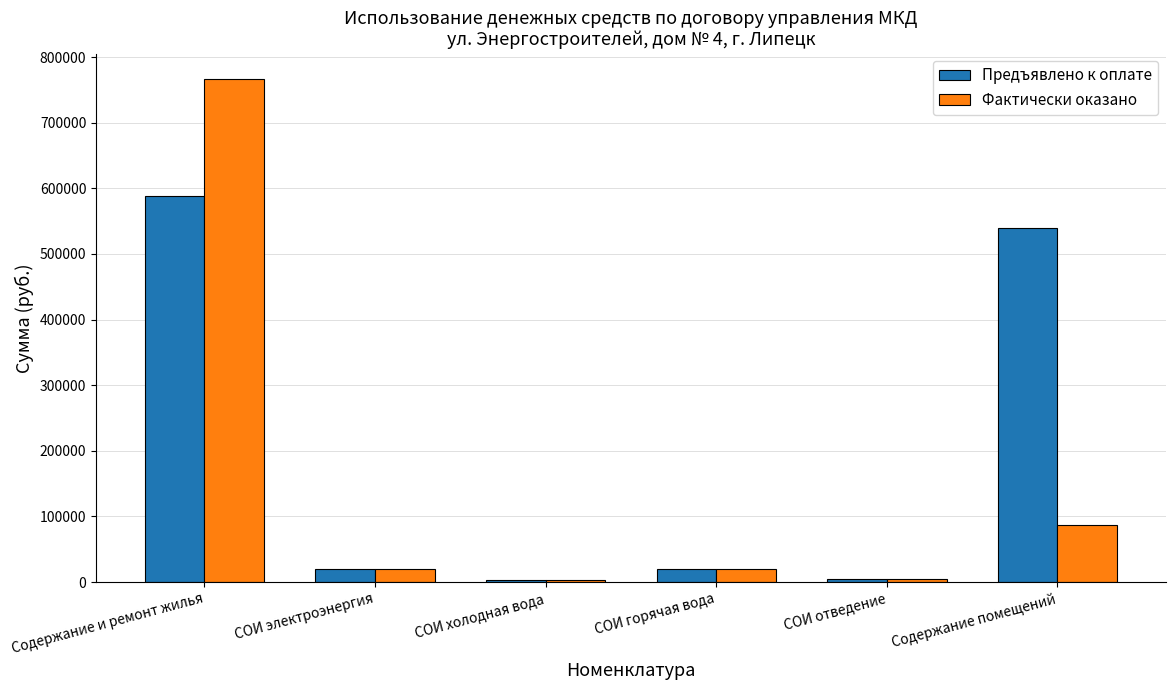

At Содержание помещений, list the series in order from largest to smallest.

Предъявлено к оплате, Фактически оказано